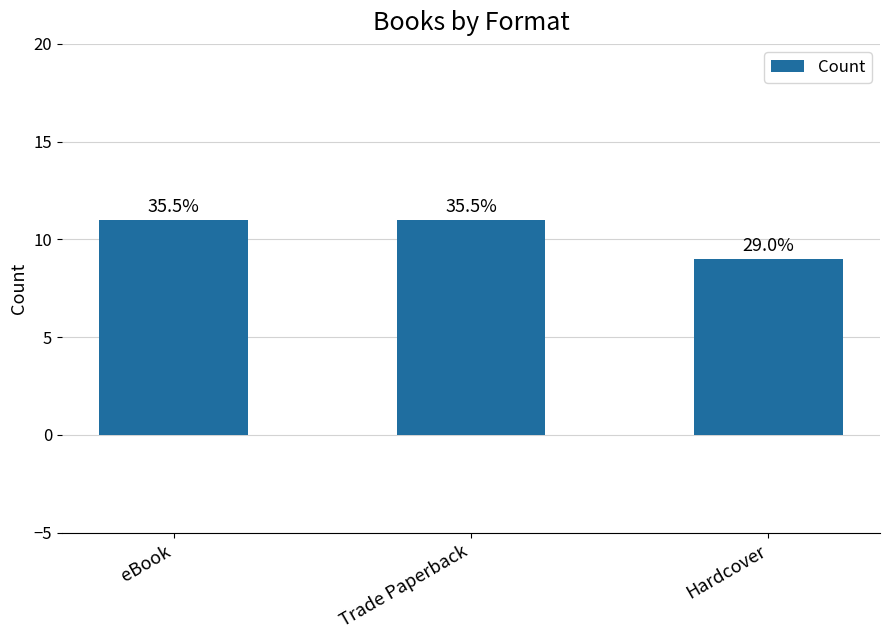

Reading left to right, extract all data points from this chart.

11	11	9